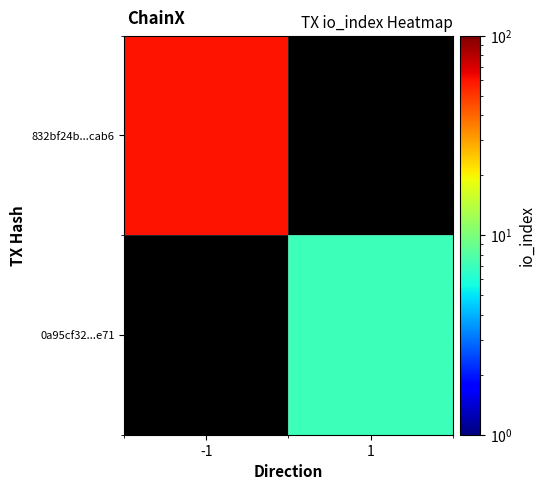

What is the smallest value displayed?

7.0